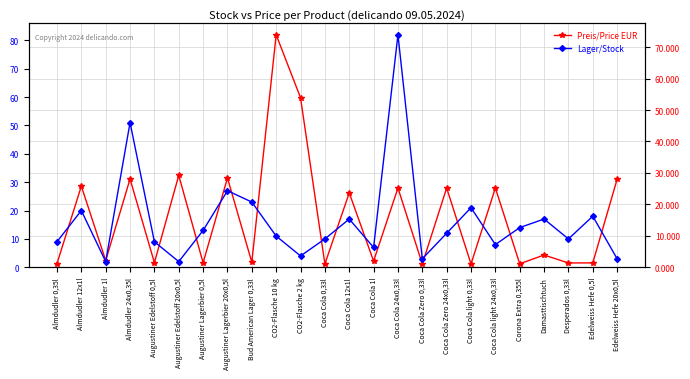

The value of Preis/Price EUR at Almdudler 1l is 2.1. True or false?

True